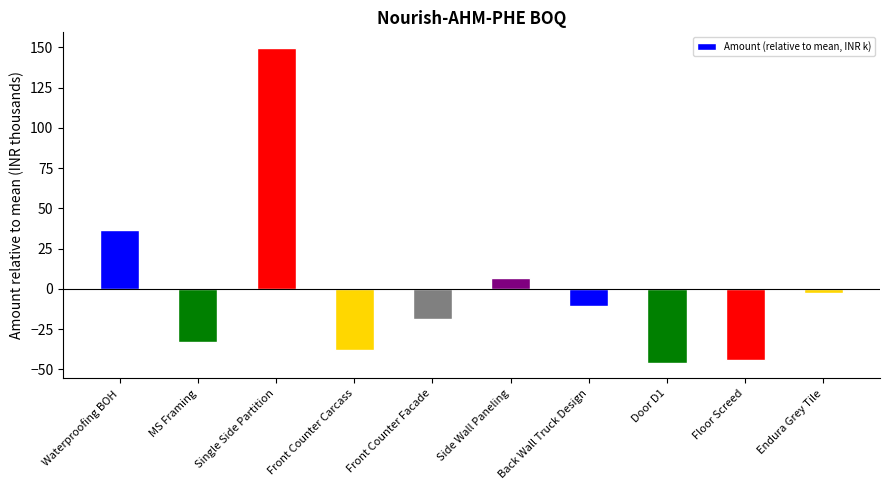

What is the change in value from Back Wall Truck Design to Endura Grey Tile?

+8.0